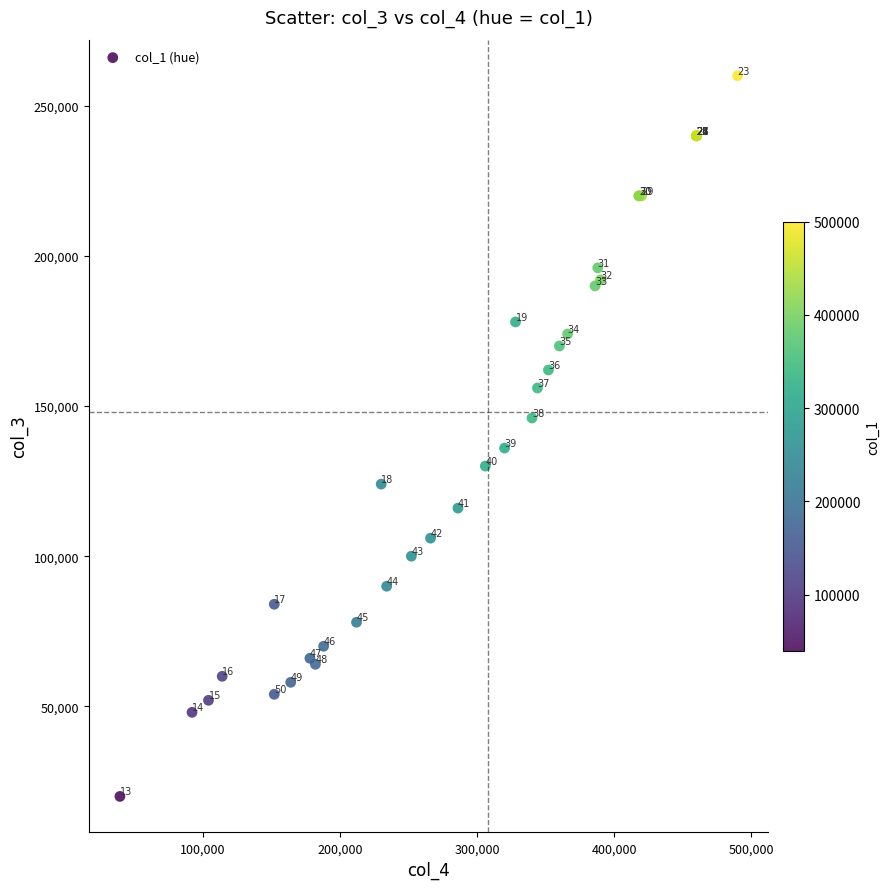

What Y value in the scatter plot is closest to 140000?

136000